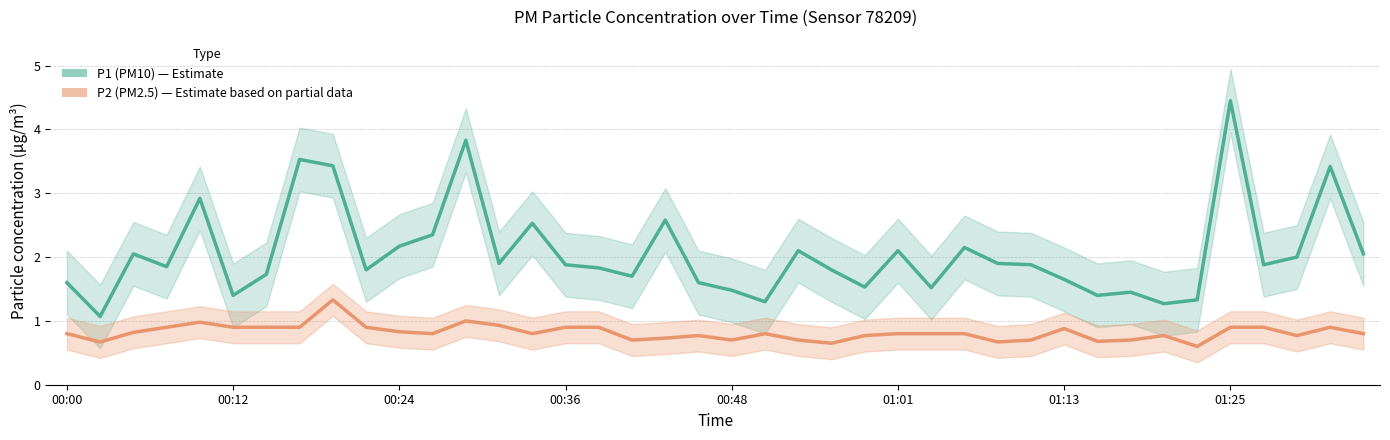

Which series has the largest total across all categories?

P1 (PM10)